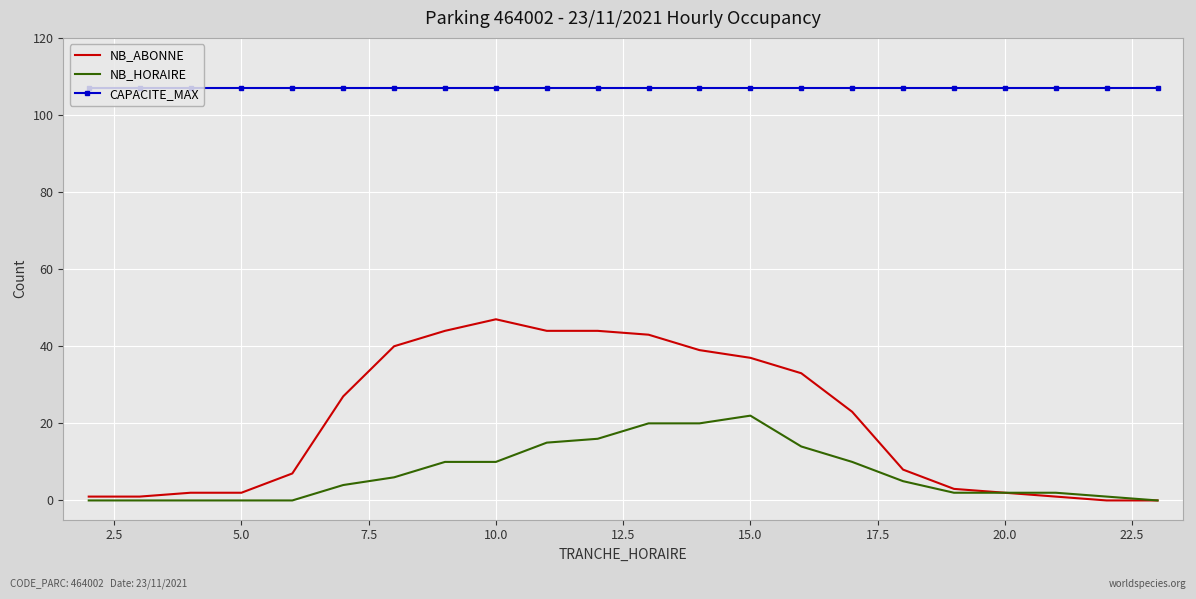

True or false: NB_HORAIRE and CAPACITE_MAX intersect in this chart.

False